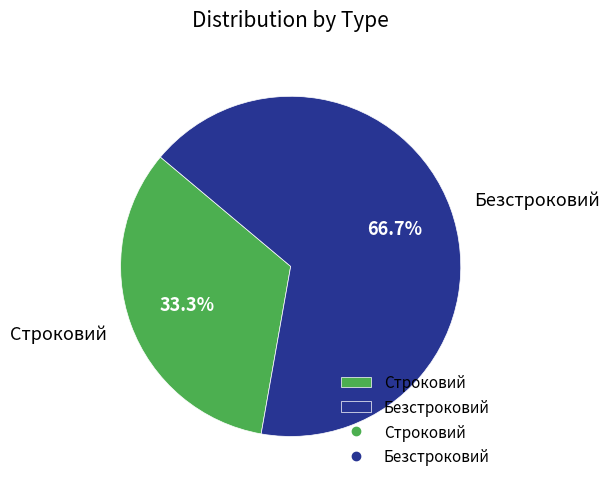

To the nearest percent, what portion does Строковий represent?

33%